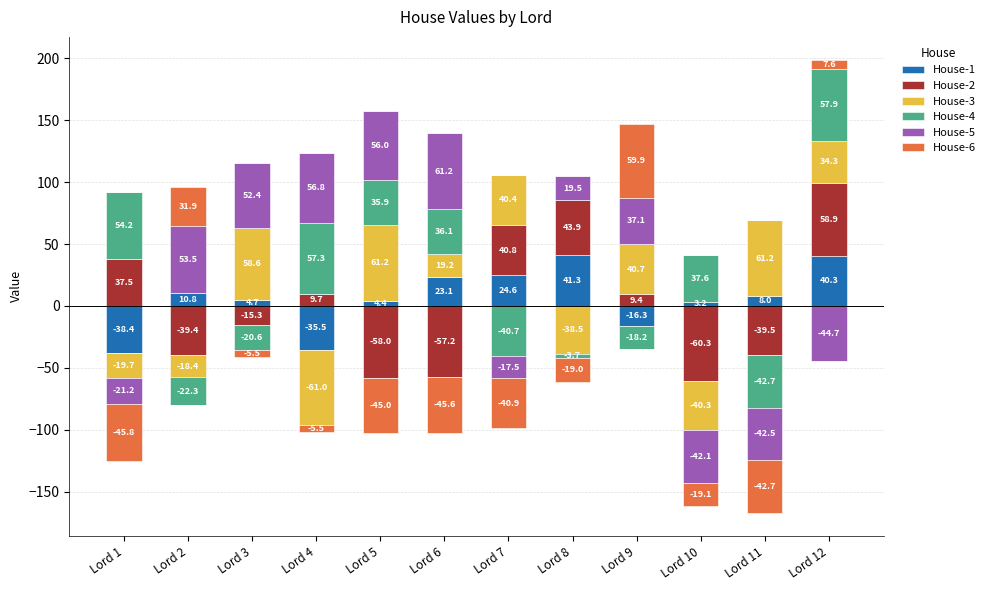

How many groups of bars are there?

12